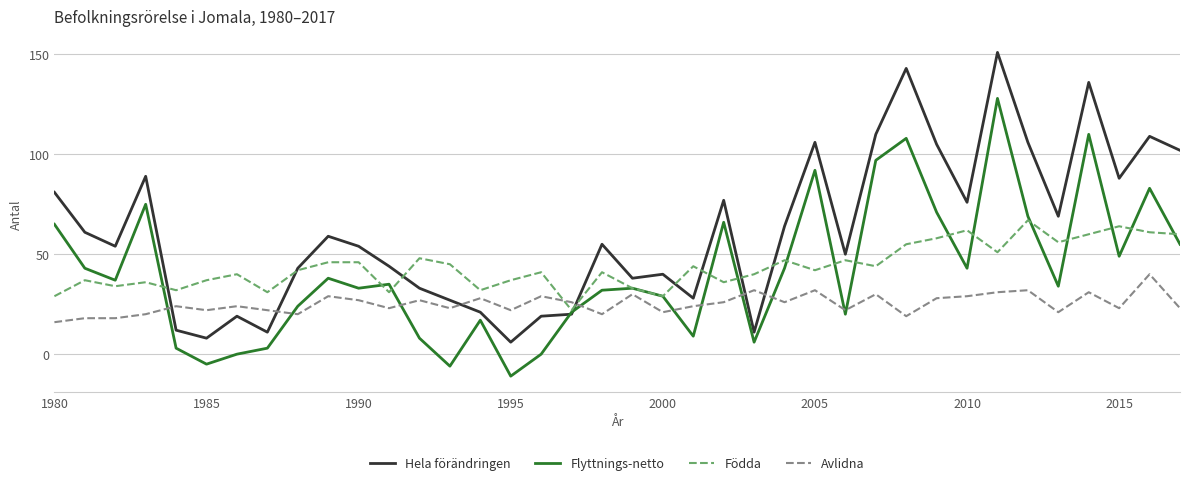

What is the difference between the maximum and second lowest values in the Hela förändringen series?

143